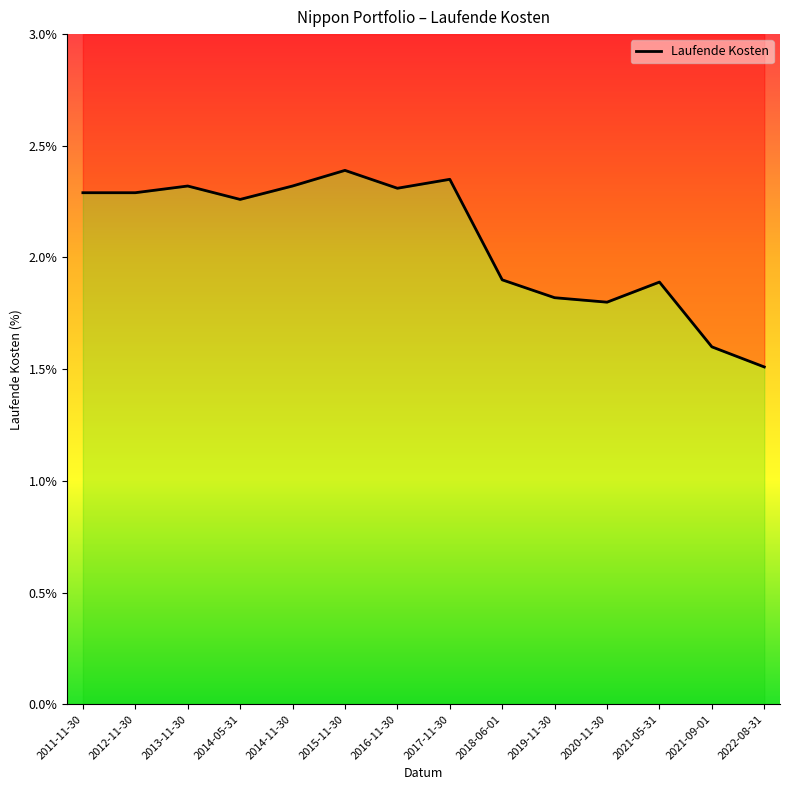

What is the minimum value shown in the chart?

1.5